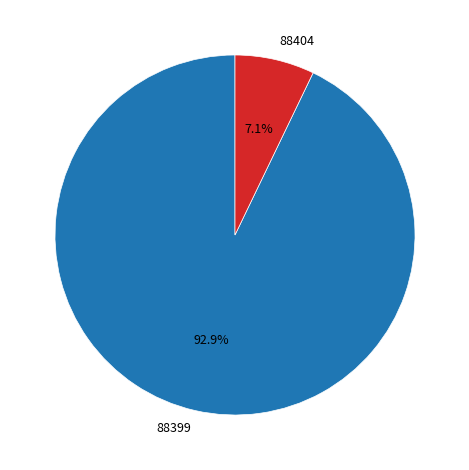

Rank the categories by value from highest to lowest.

88399, 88404